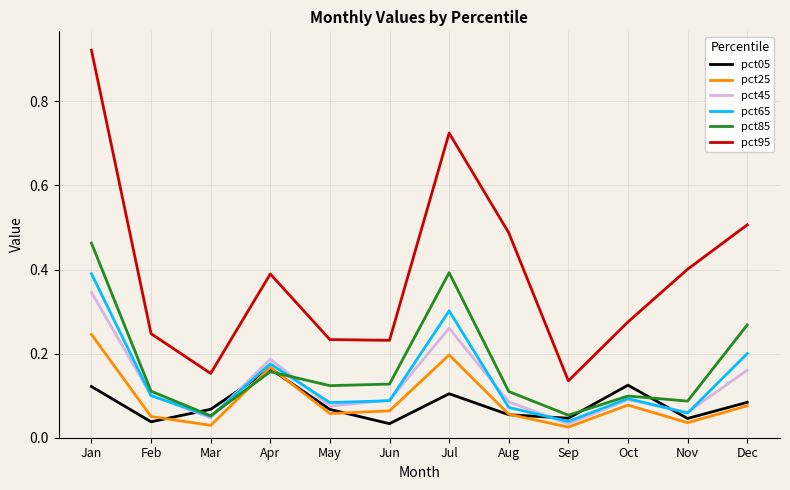

Between Jan and Sep, which series saw the biggest shift?

pct95